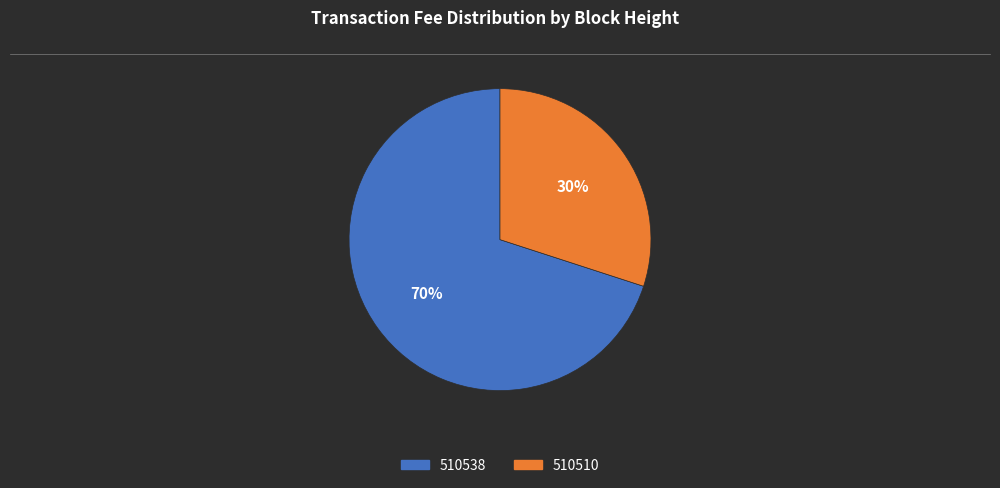

To the nearest percent, what is the difference between the largest and smallest slice percentages?

40%